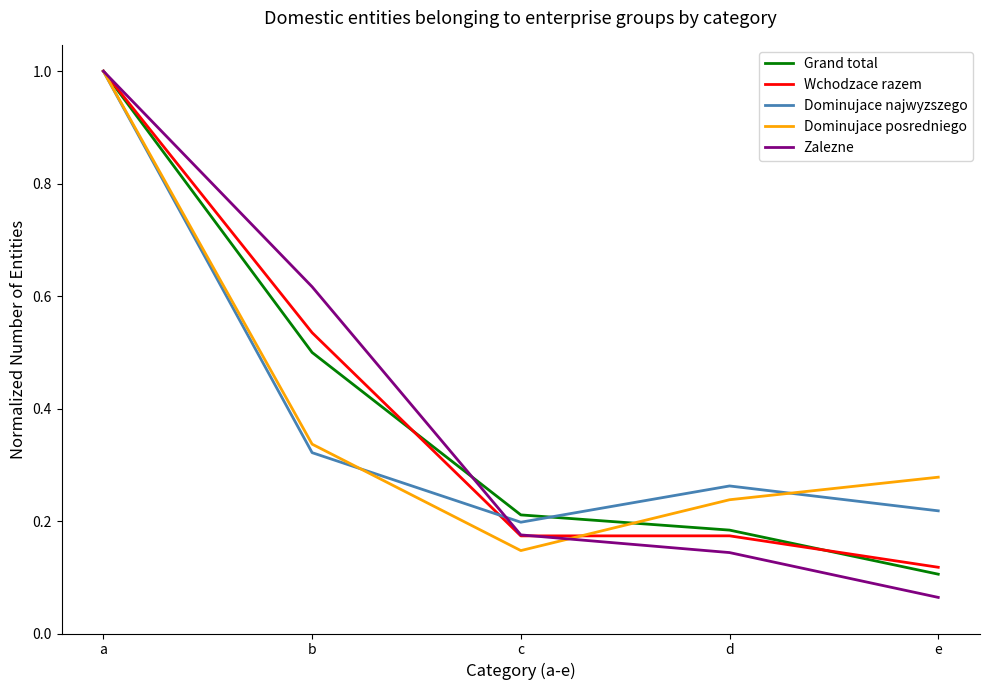

Is the value of Dominujace posredniego at d greater than the value of Dominujace najwyzszego at a?

No